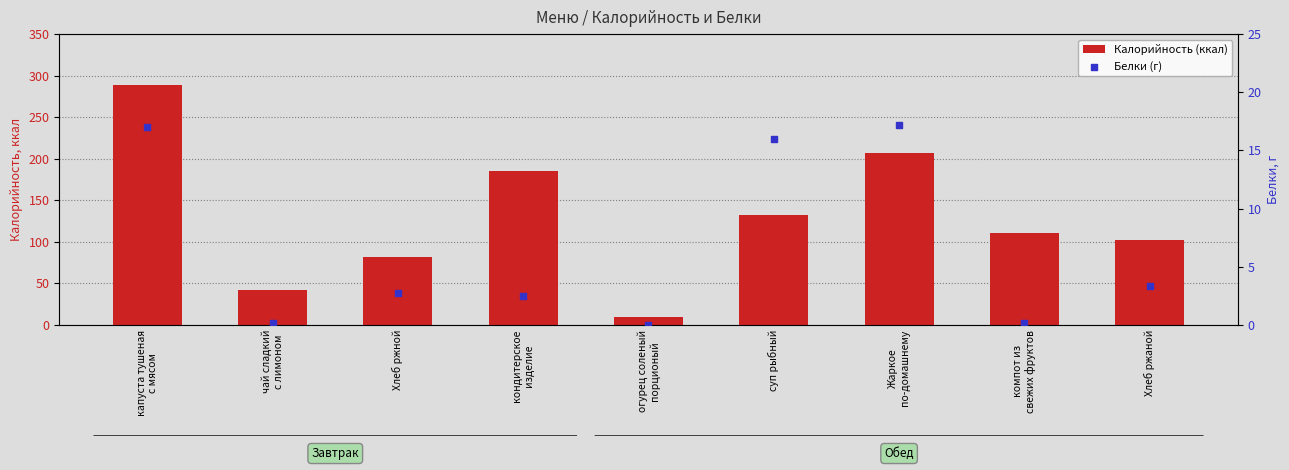

What are all the series names shown in the legend?

Калорийность (ккал), Белки (г)